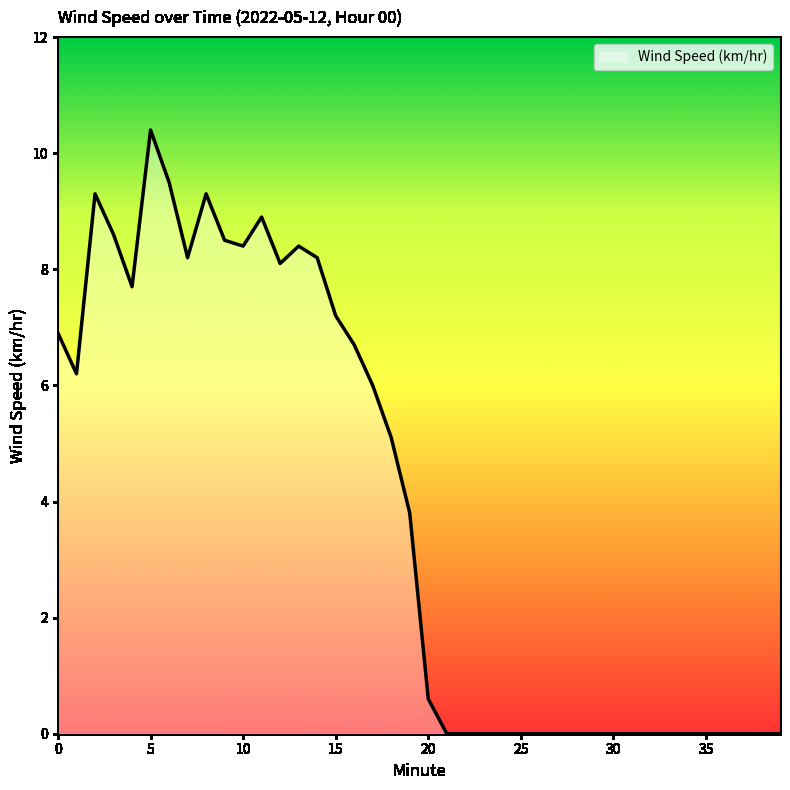

How many values are below 3?

20